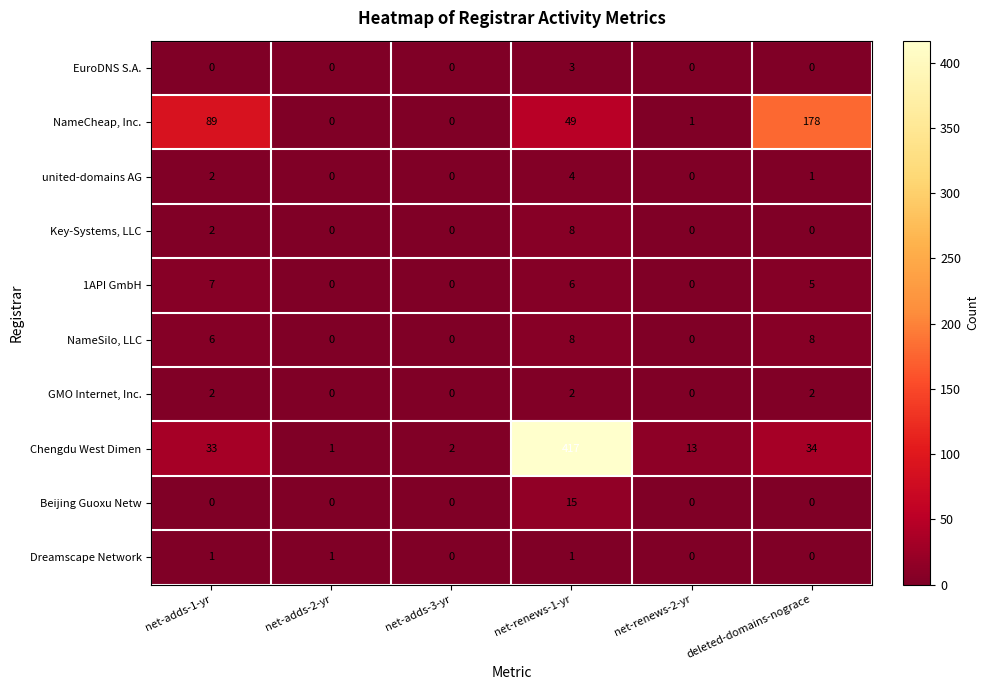

How many categories are shown in the chart?

6